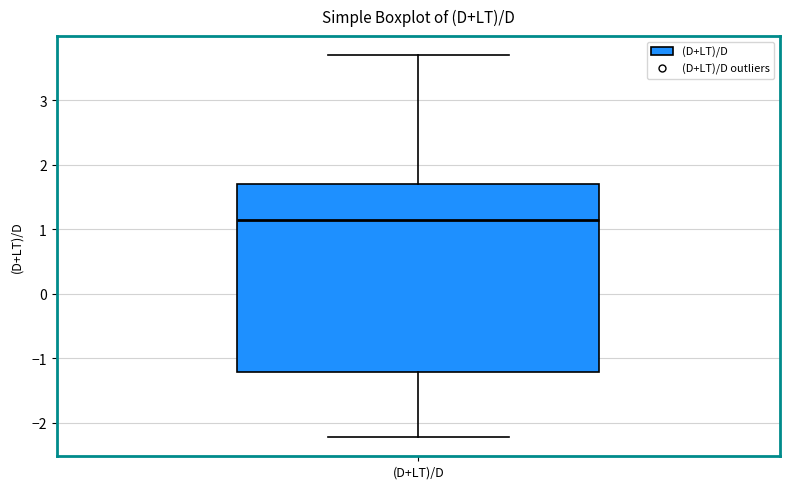

Read this box plot against the y-axis: the position of the median line, the range covered by the box, and the ends of both whiskers. The values are not printed on the chart, so give them approximately, as read against the axis.

median 1.1, box -1.2 to 1.7, whiskers -2.2 to 3.7